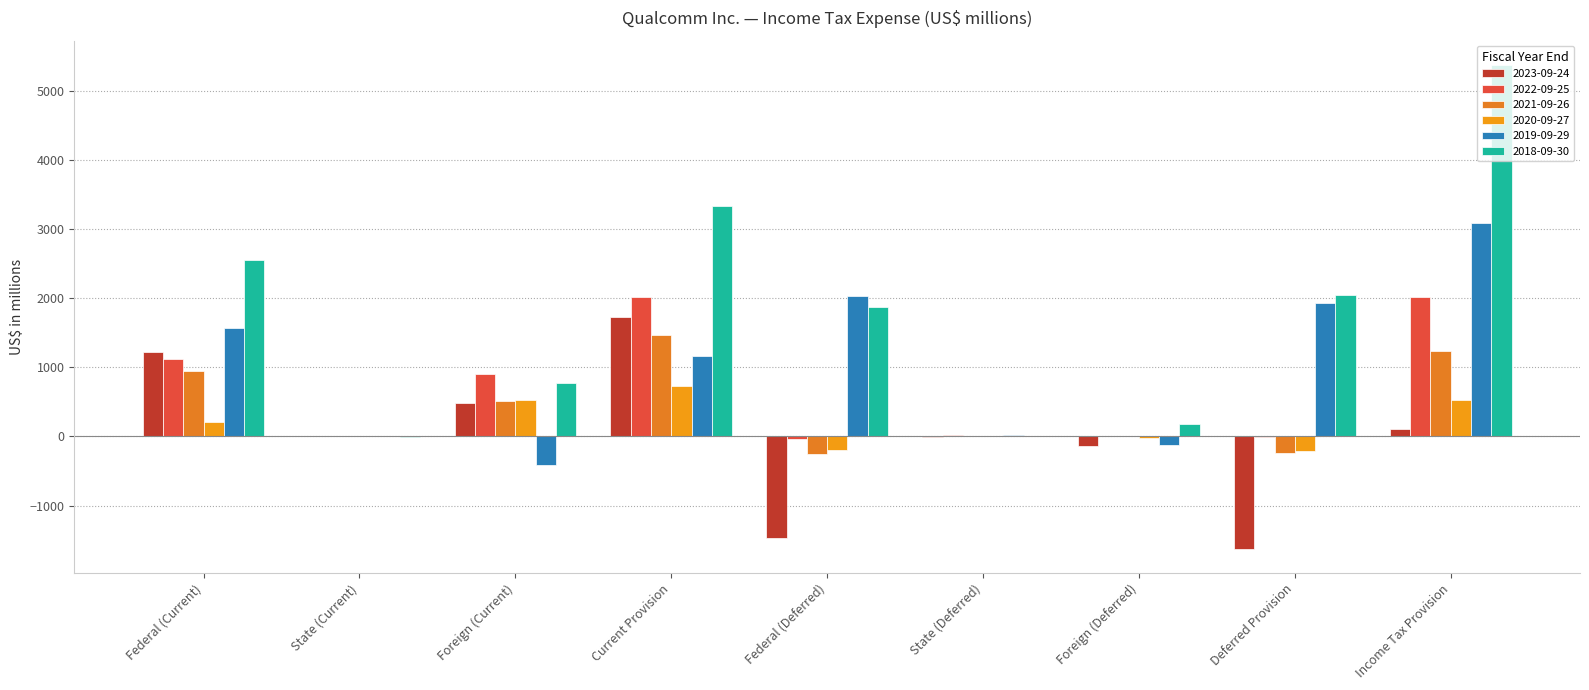

What is the approximate value of 2020-09-27 at Federal (Current), to the nearest 50?

200